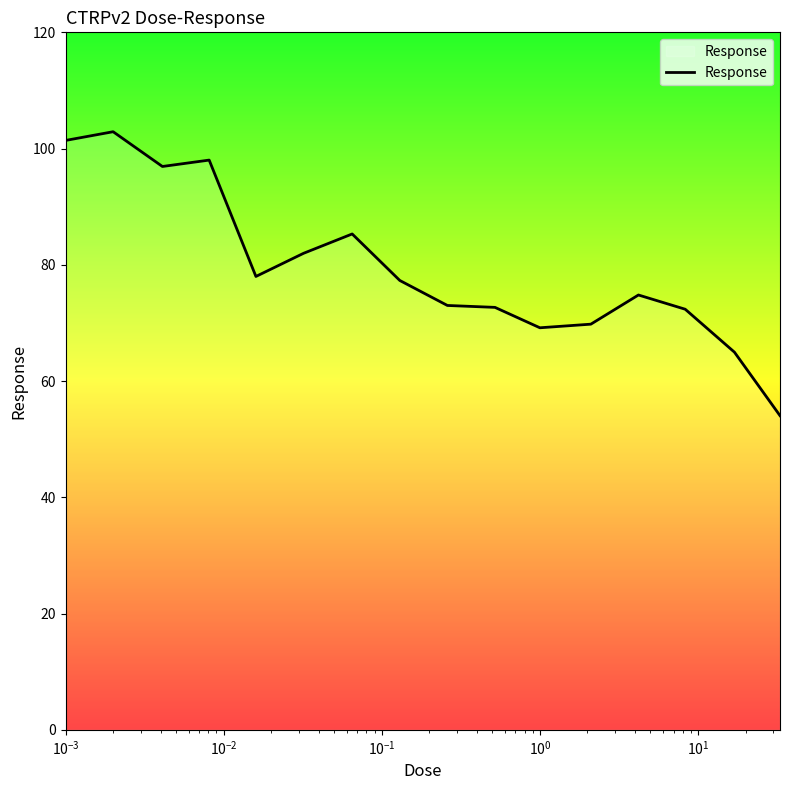

What is the maximum value shown in the chart?

102.9